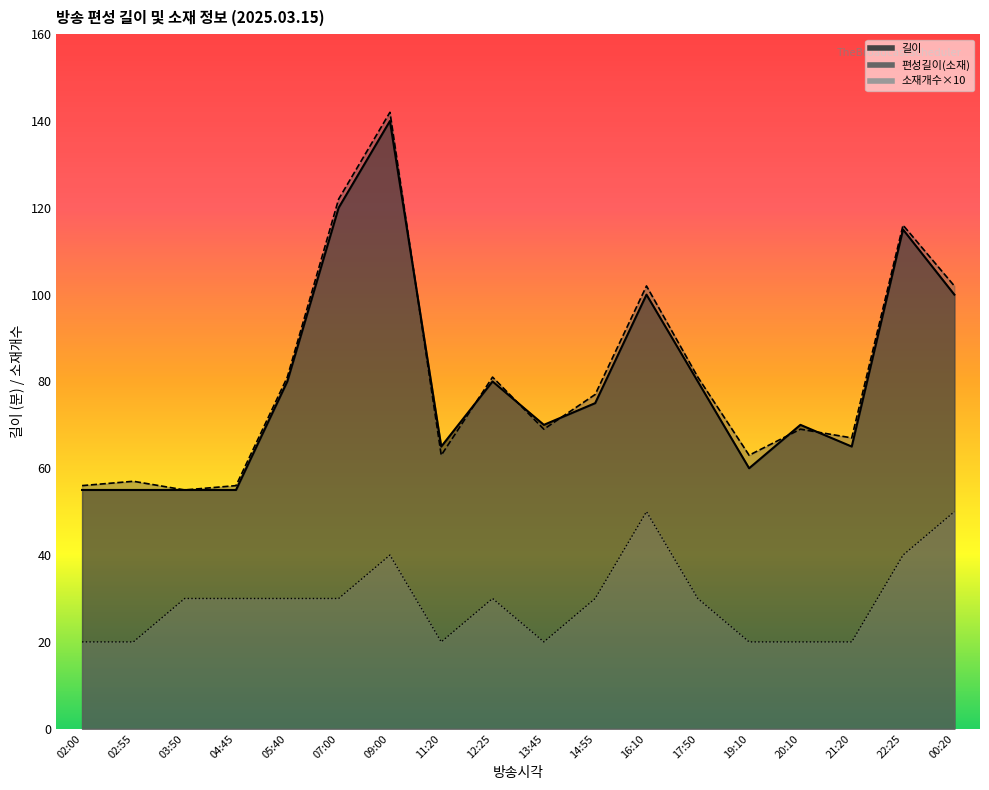

At which label is 소재개수 closest to 35?

03:50